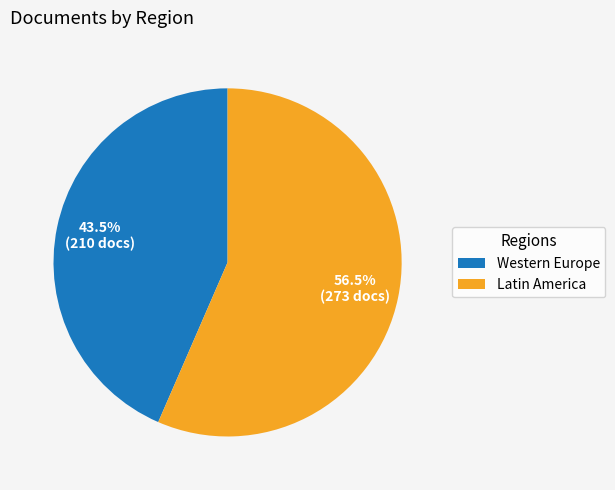

Is there a majority slice in this chart?

Yes